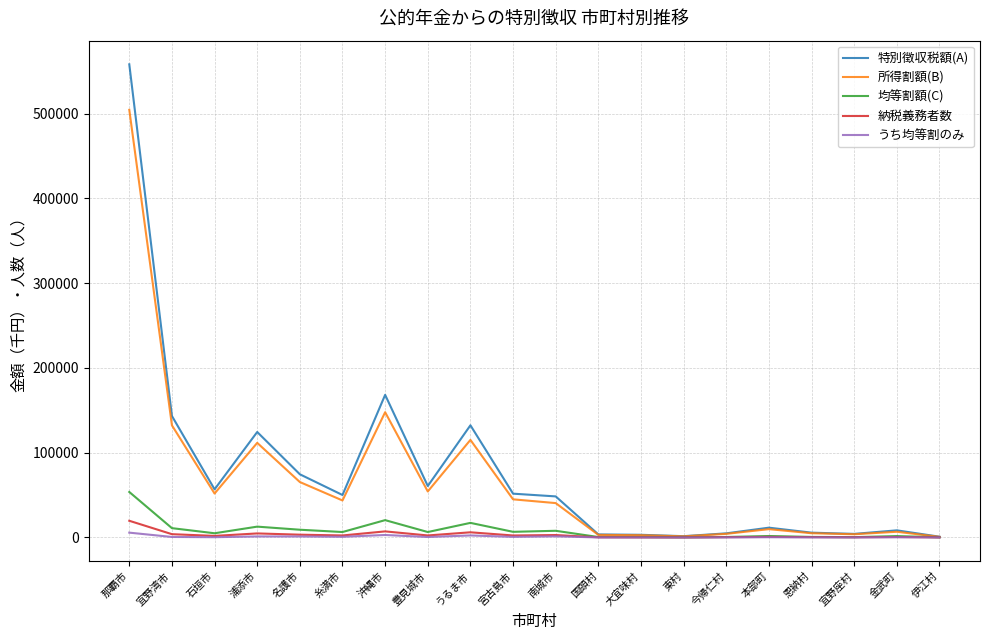

What value does the 所得割額(B) series have at 糸満市, to the nearest 100?

43700